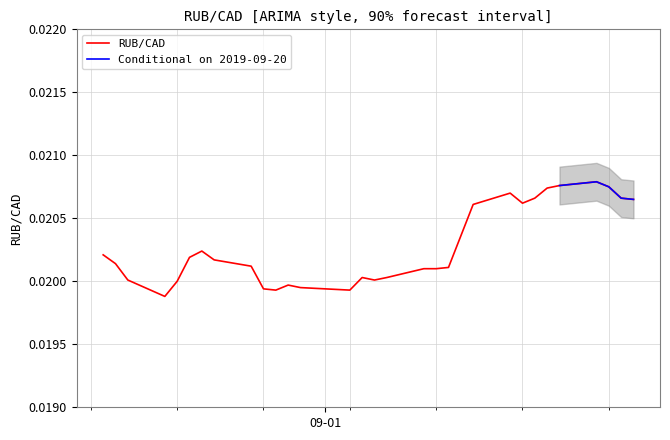

List the labels in order of value, smallest first.

2019-08-19, 2019-08-28, 2019-09-03, 2019-08-27, 2019-08-30, 2019-08-29, 2019-08-20, 2019-08-16, 2019-09-05, 2019-09-04, 2019-09-06, 2019-09-09, 2019-09-10, 2019-09-11, 2019-08-26, 2019-08-15, 2019-08-23, 2019-08-21, 2019-08-14, 2019-08-22, 2019-09-12, 2019-09-13, 2019-09-17, 2019-09-26, 2019-09-18, 2019-09-25, 2019-09-16, 2019-09-19, 2019-09-24, 2019-09-20, 2019-09-23